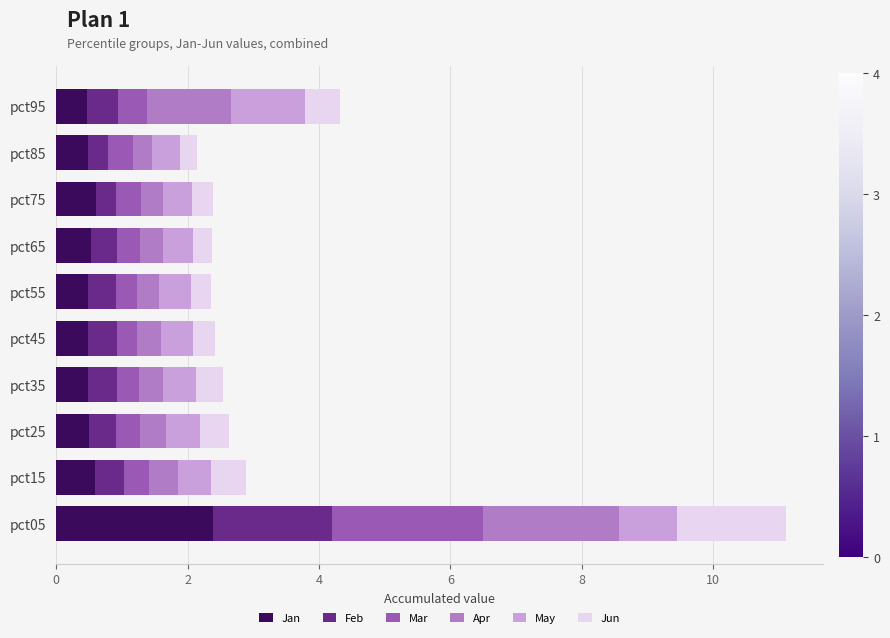

What is the sum of the Jan values at pct35 and pct95?

1.0